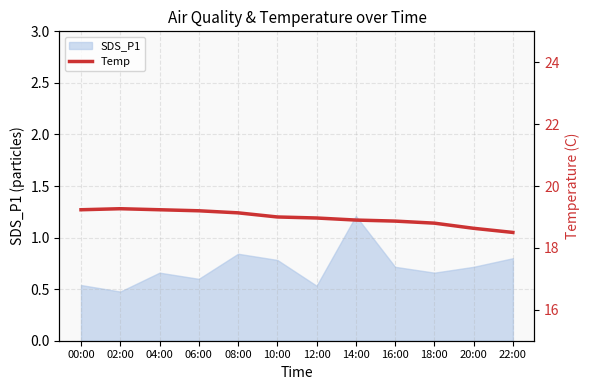

Which label corresponds to the largest value in the chart?

02:00